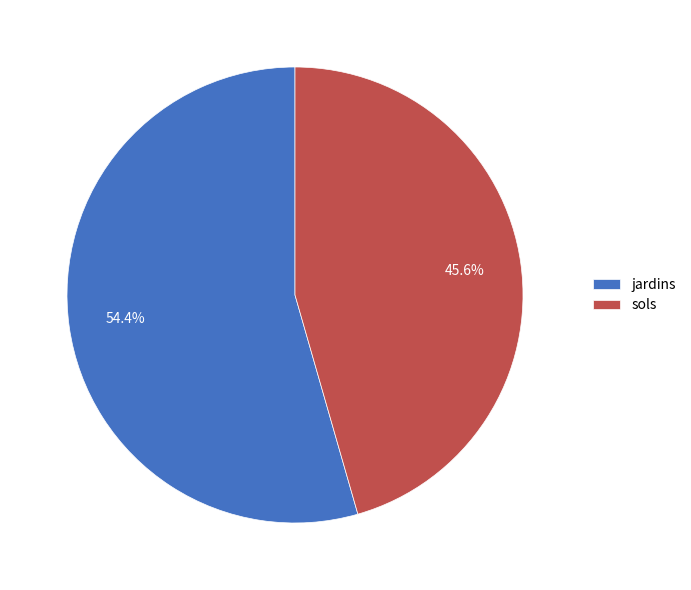

Combined, what portion of the pie is sols and jardins?

100.0%